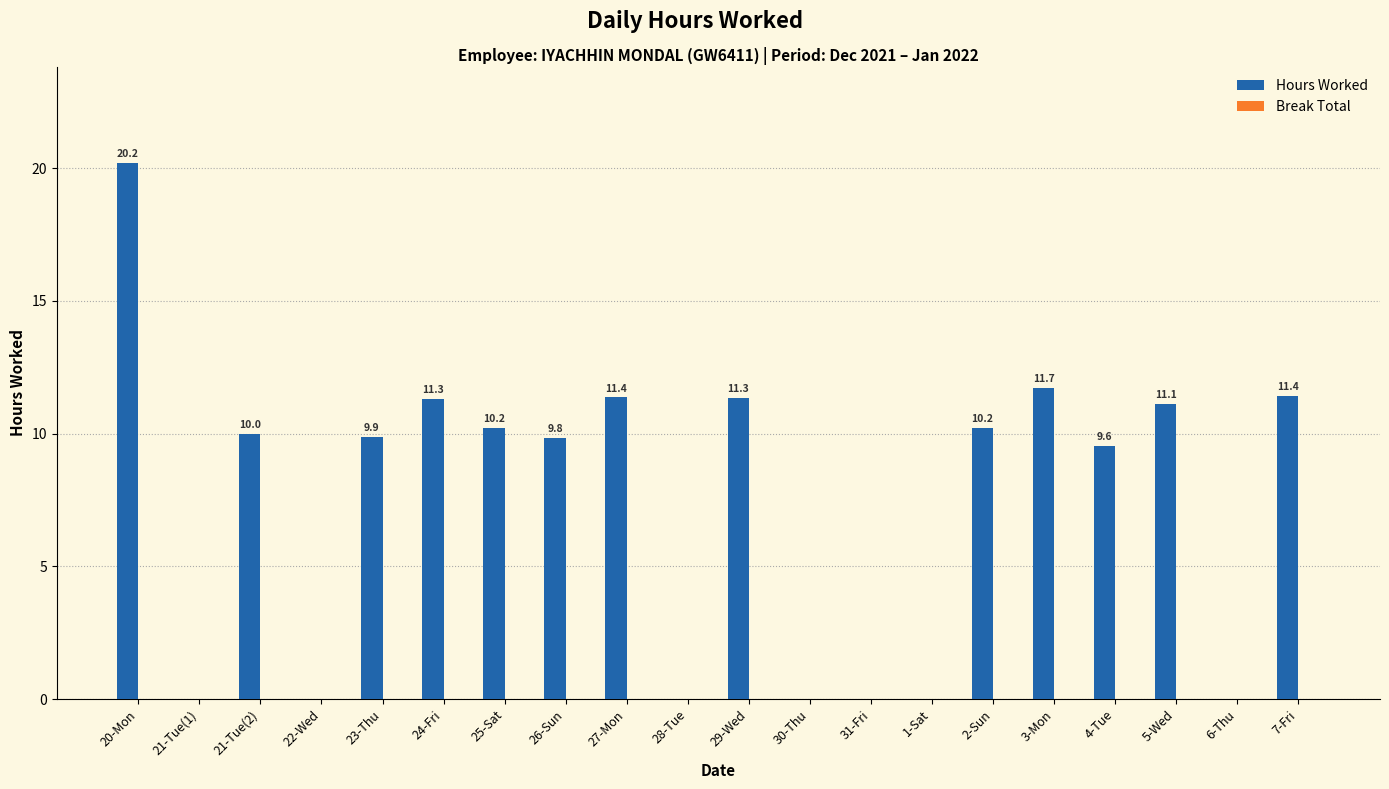

What is the sum of the values at 22-Wed and 24-Fri?

11.3